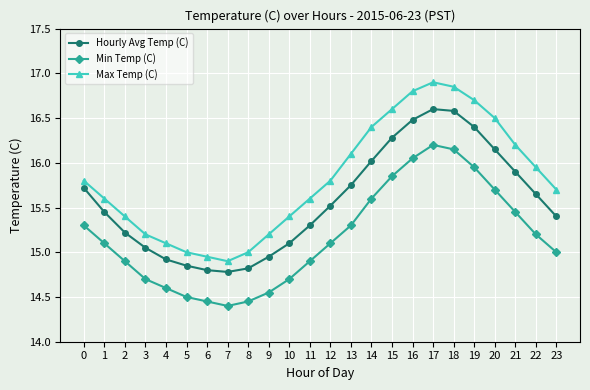

True or false: Hourly Avg Temp (C) and Min Temp (C) cross at least once.

False